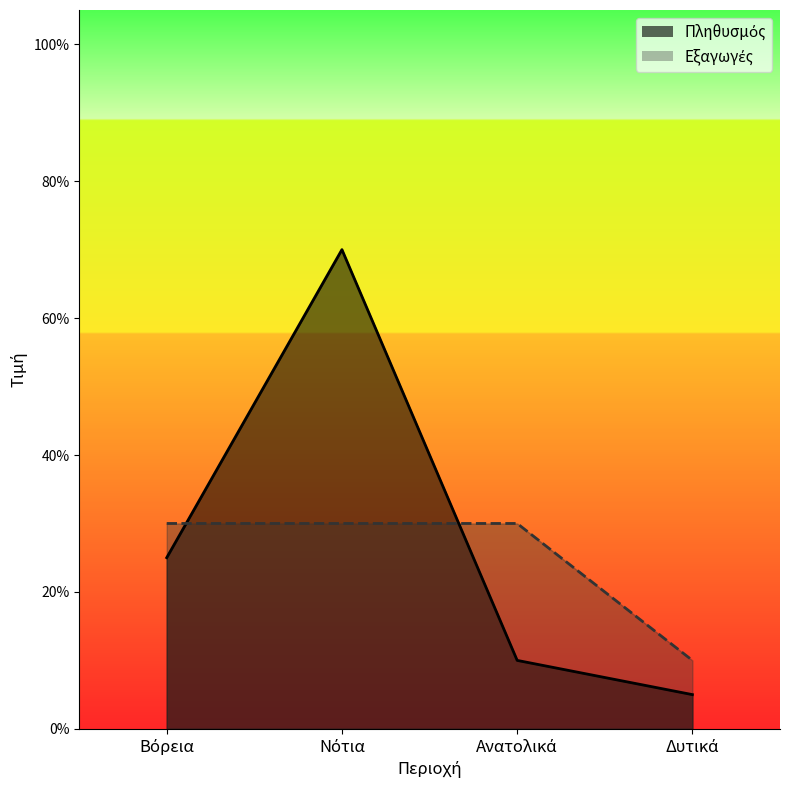

What is the sum of all Πληθυσμός values?

1.1